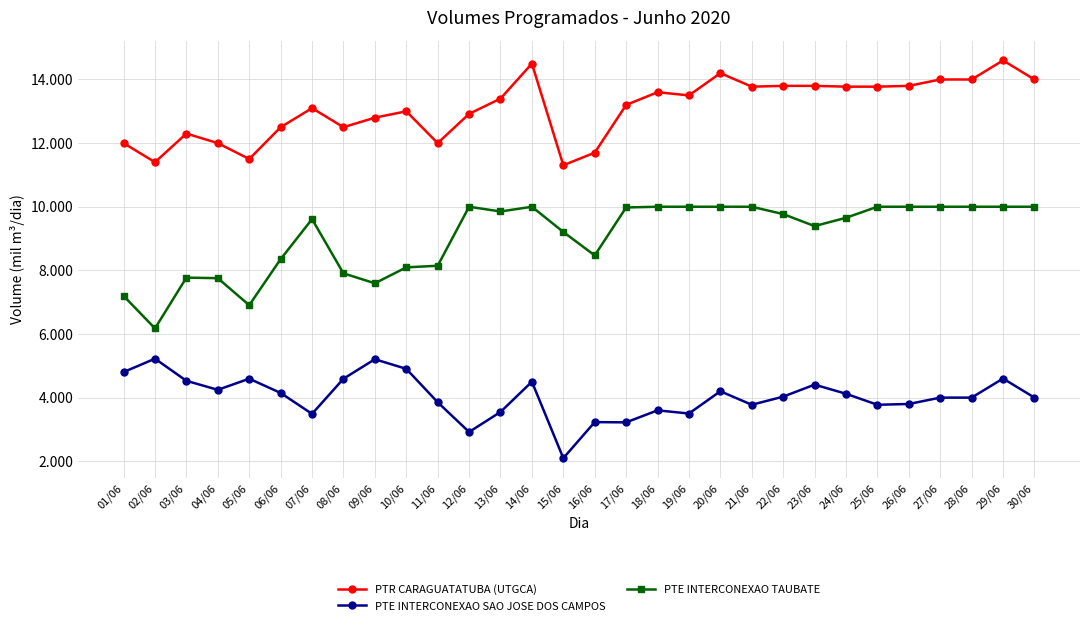

What is the maximum value shown in the chart?

14600.0